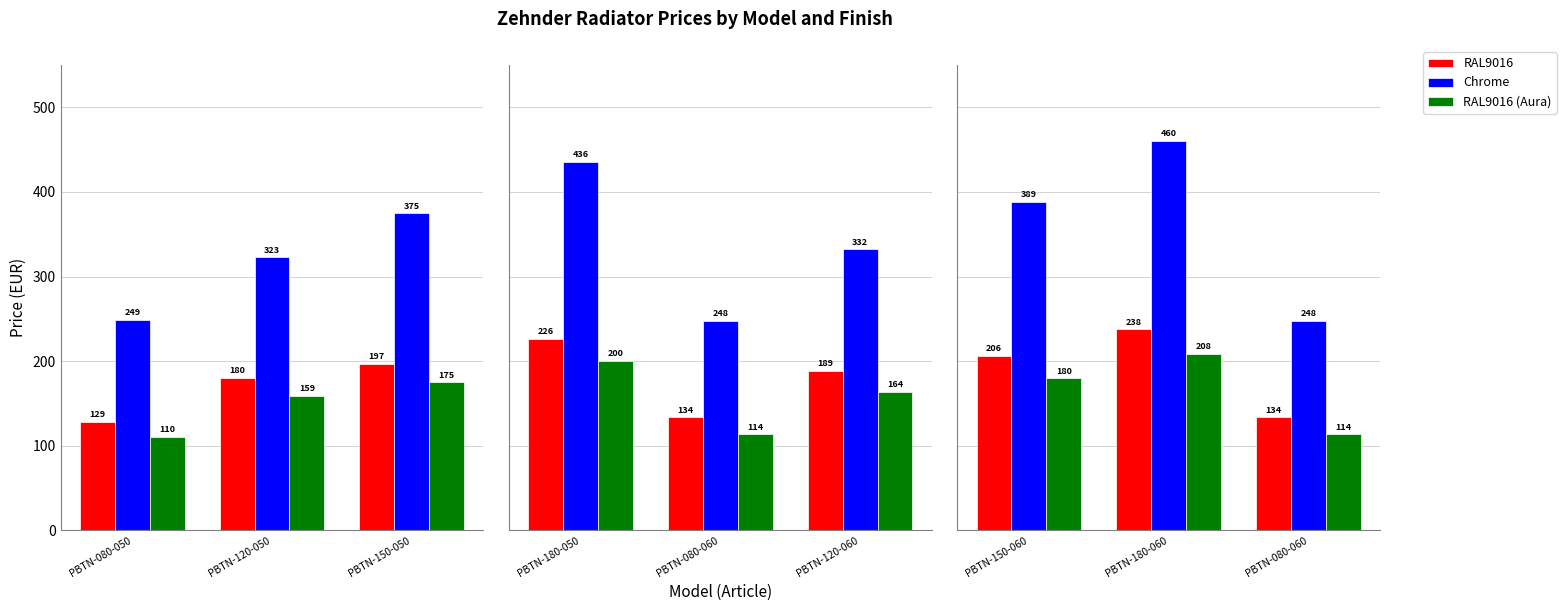

The value of RAL9016 (Aura) at PBTN-180-060 is 126.0. True or false?

False